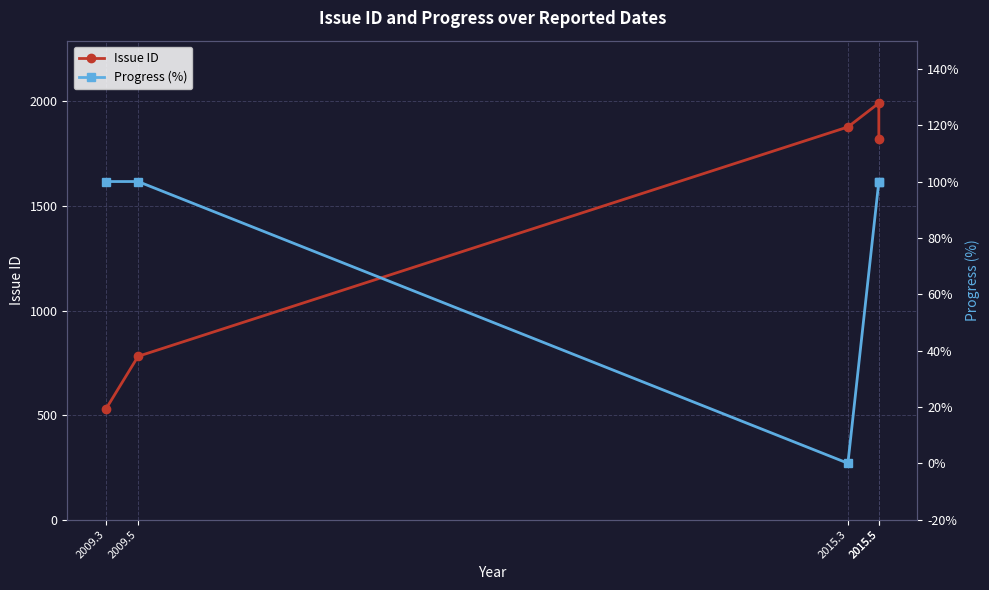

At which category is the sum across all series the highest?

2015.5